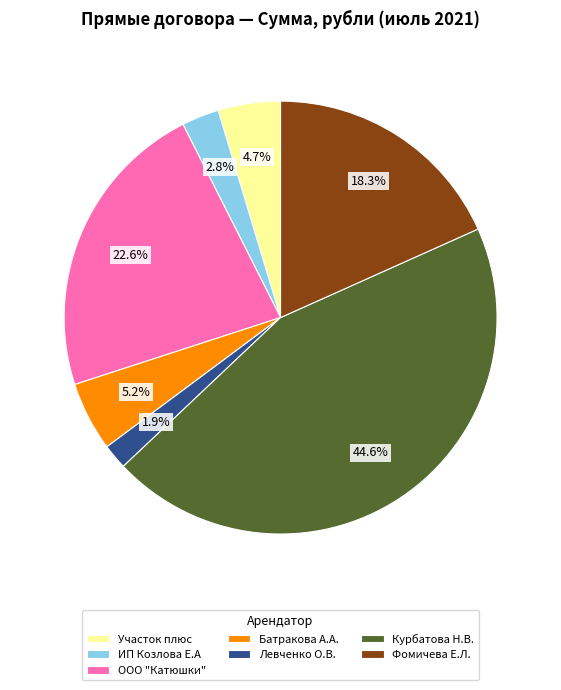

Is it true that Участок плюс is 17% of the pie?

False